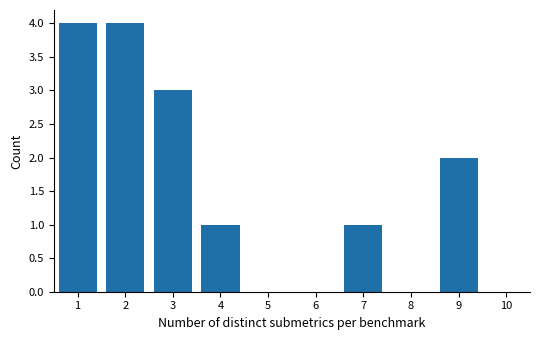

How tall is the bar that spans 8.5 to 9.5 on the x-axis? The values are not printed on the chart, so give them approximately, as read against the axis.

2